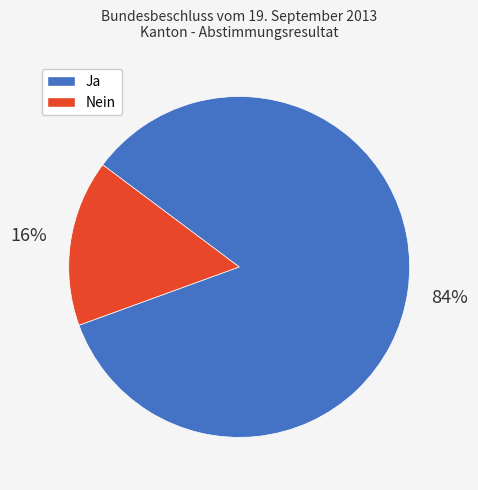

What percentage is the Ja slice, to the nearest percent?

84%